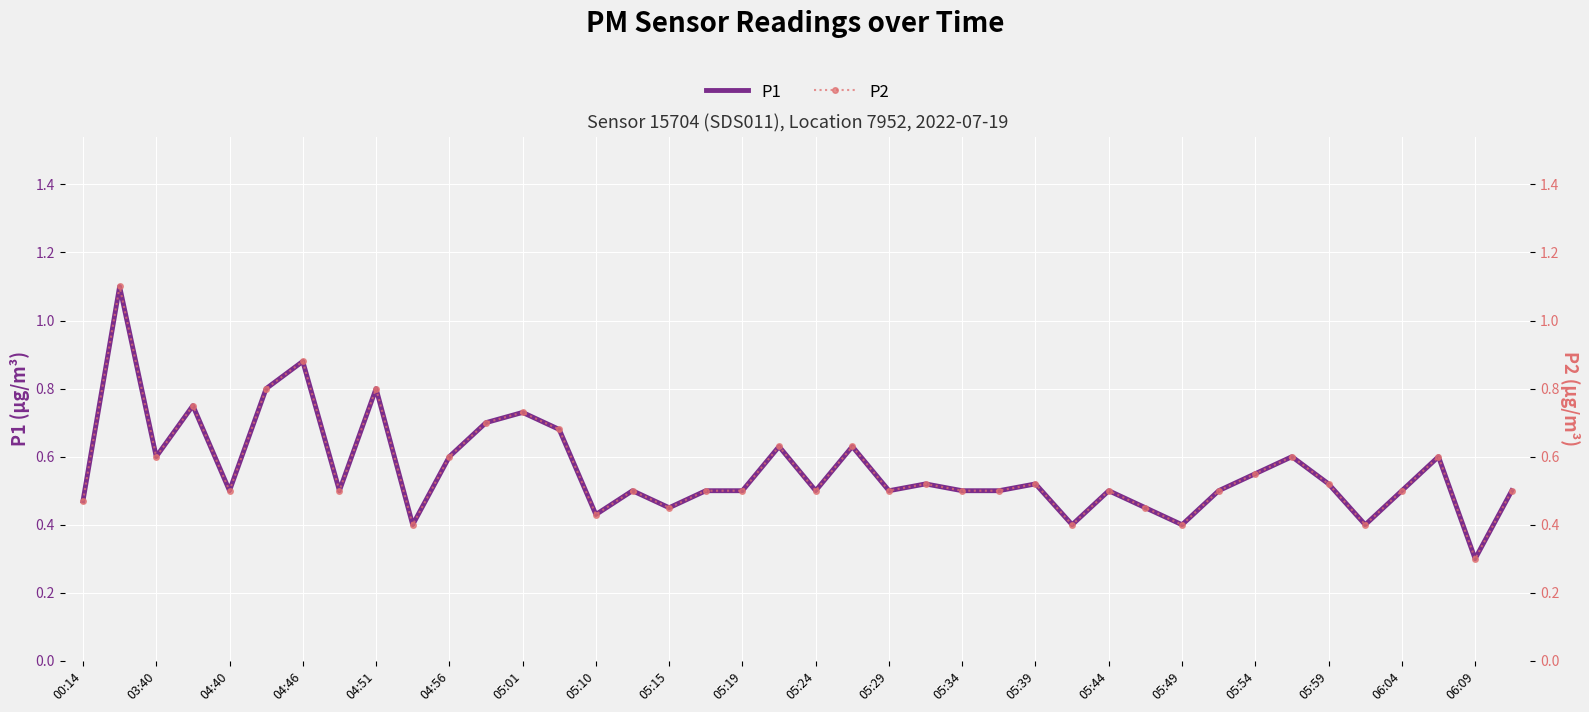

True or false: P1 has a value of 0.5 at 04:40.

True